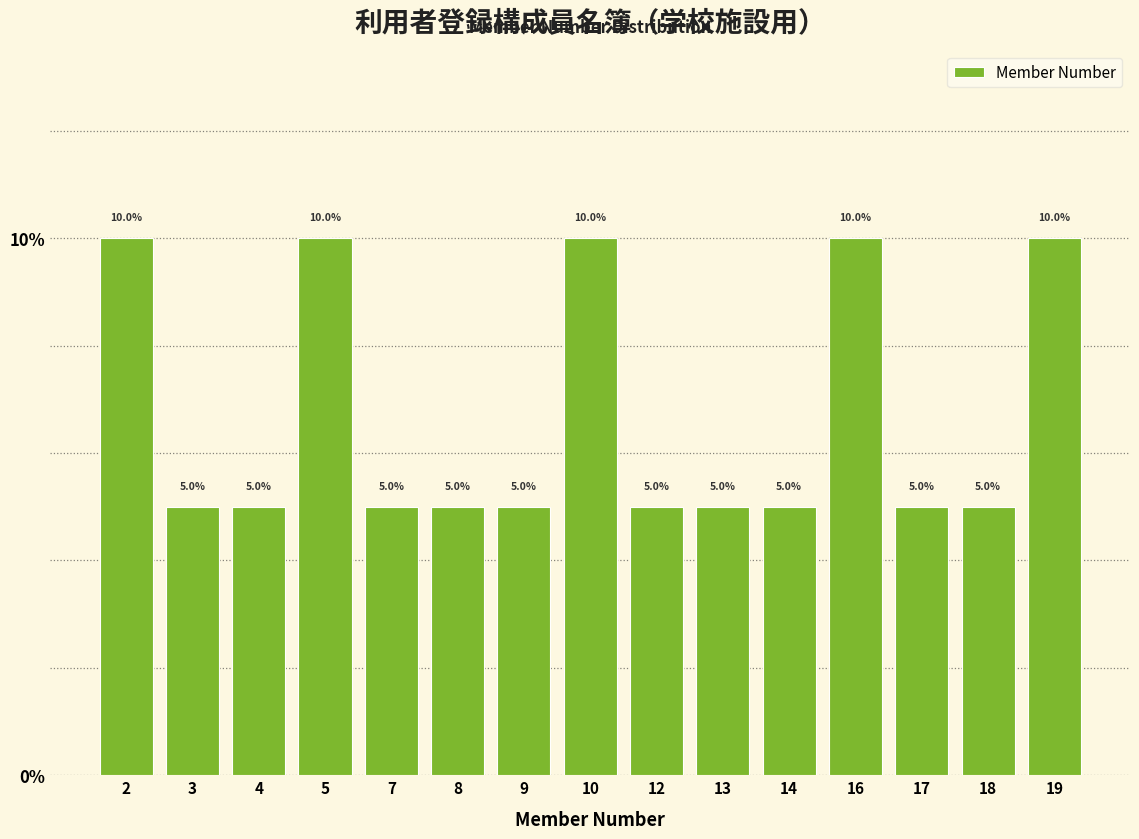

Reading left to right, extract all data points from this chart.

2=10	3=5	4=5	5=10	7=5	8=5	9=5	10=10	12=5	13=5	14=5	16=10	17=5	18=5	19=10